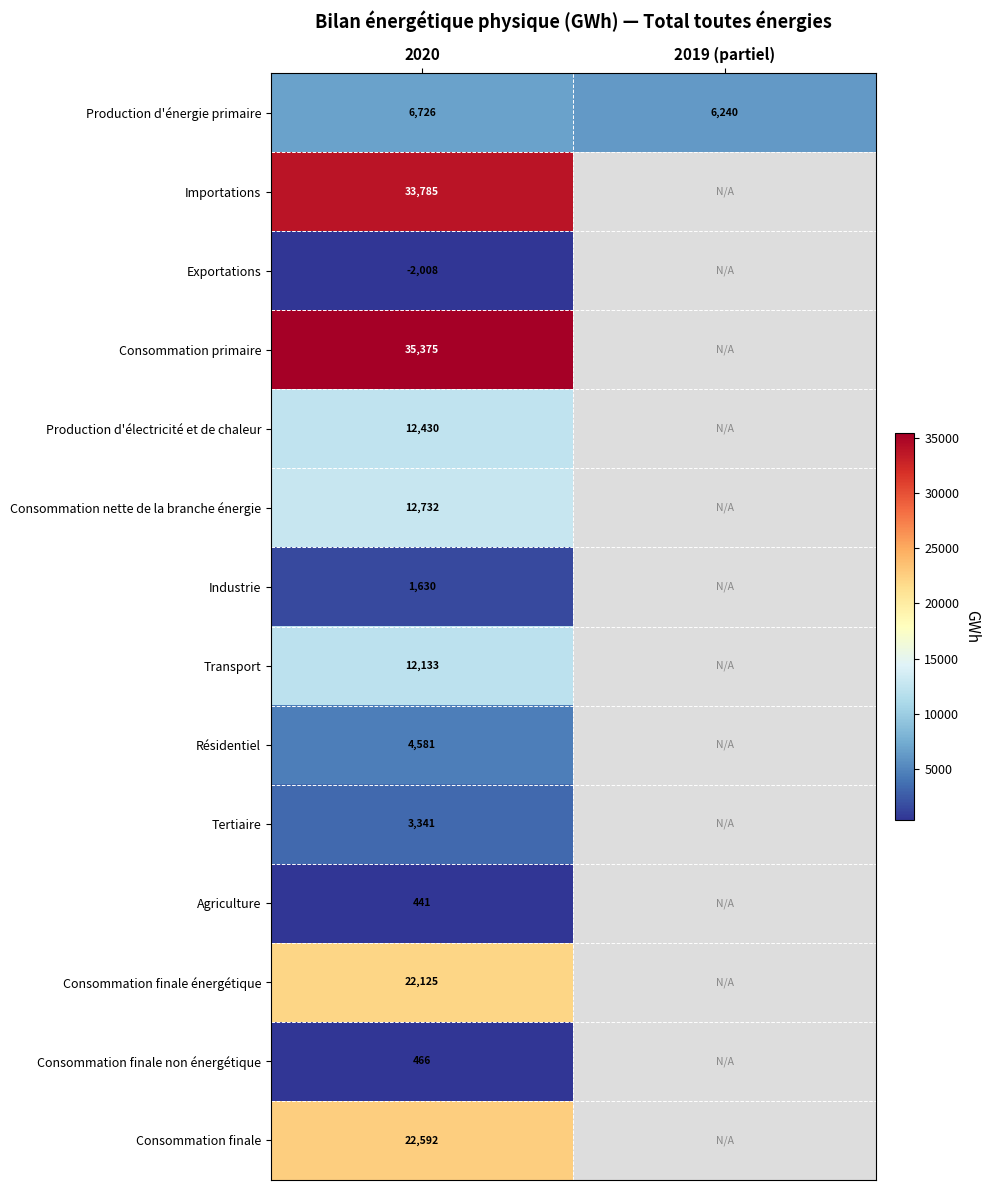

How many distinct data groups are displayed?

14